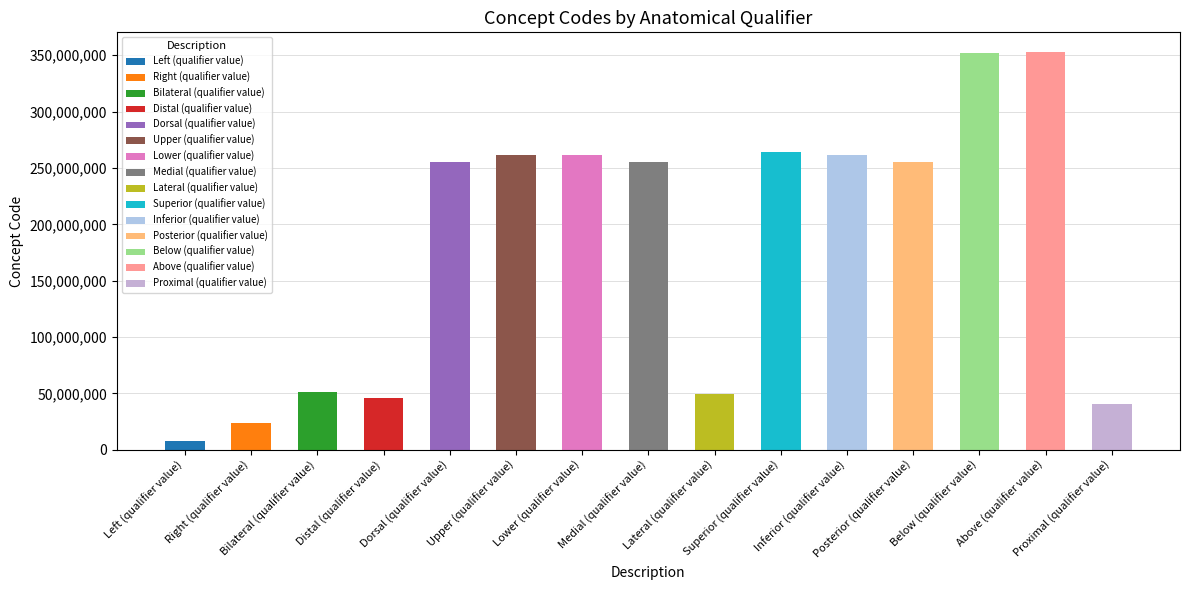

How many distinct data groups are displayed?

1